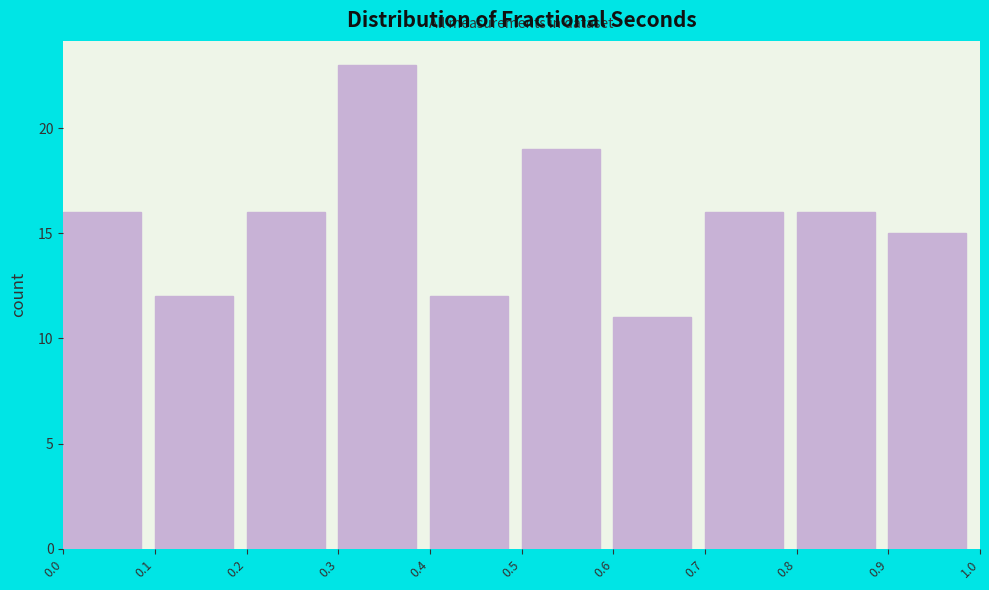

Over which range of the x-axis is the bar tallest?

0.3 to 0.4